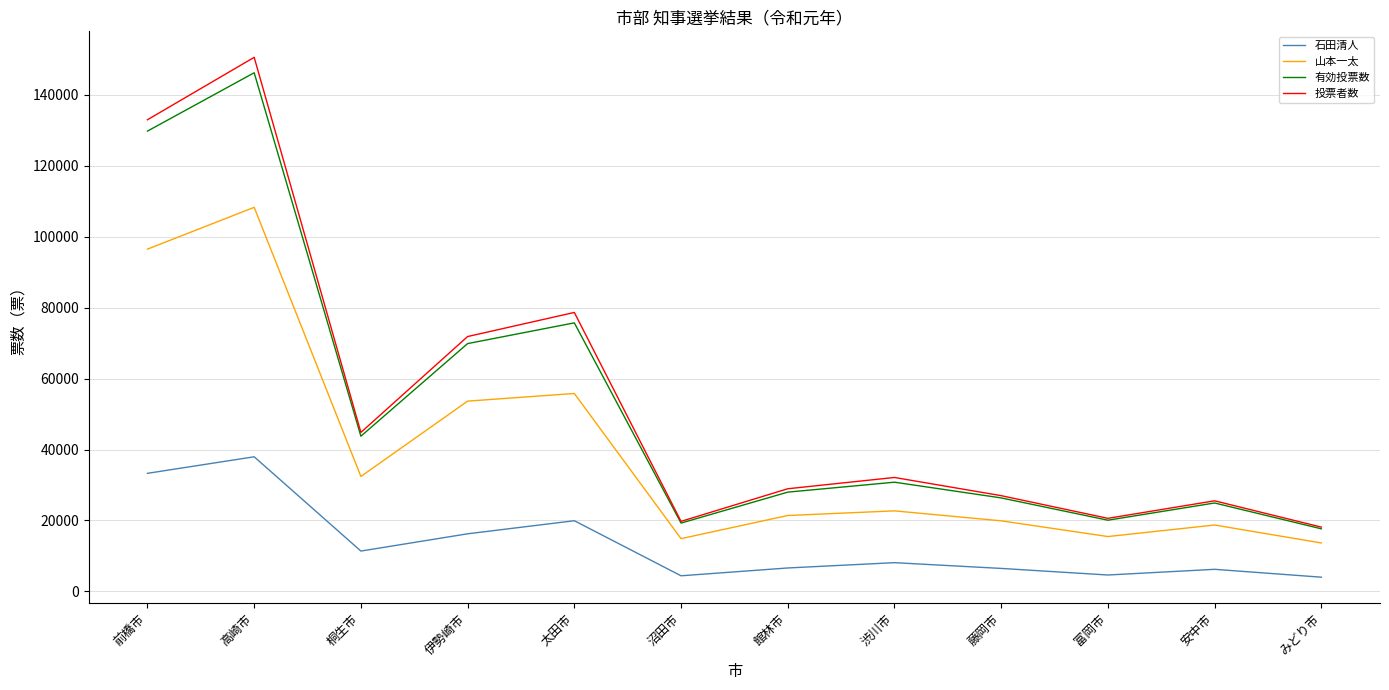

What is the highest value of the 投票者数 series?

150594